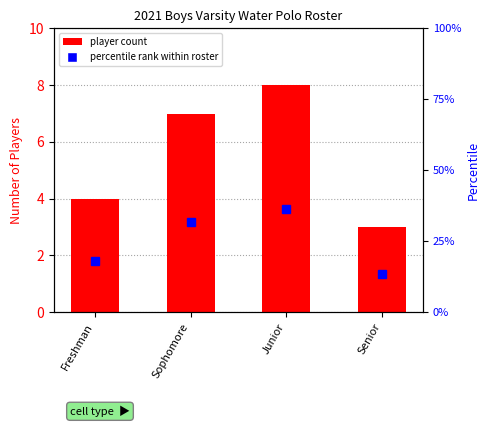

At Junior, list the series in order from largest to smallest.

percentile rank within roster, player count